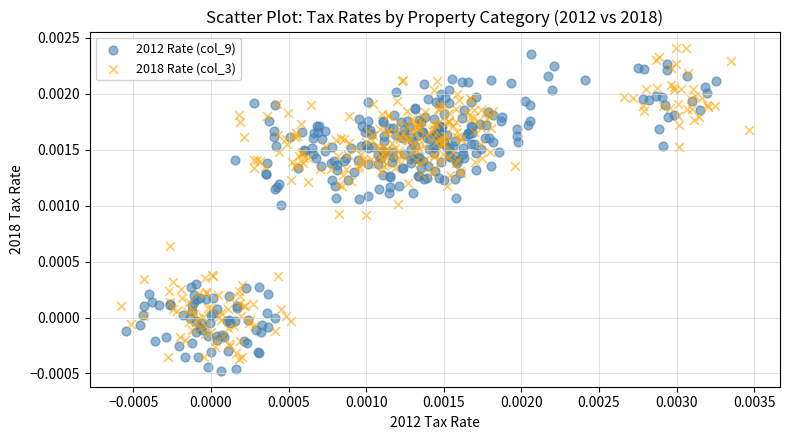

What are all the series names shown in the legend?

2012 Rate (col_9), 2018 Rate (col_3)